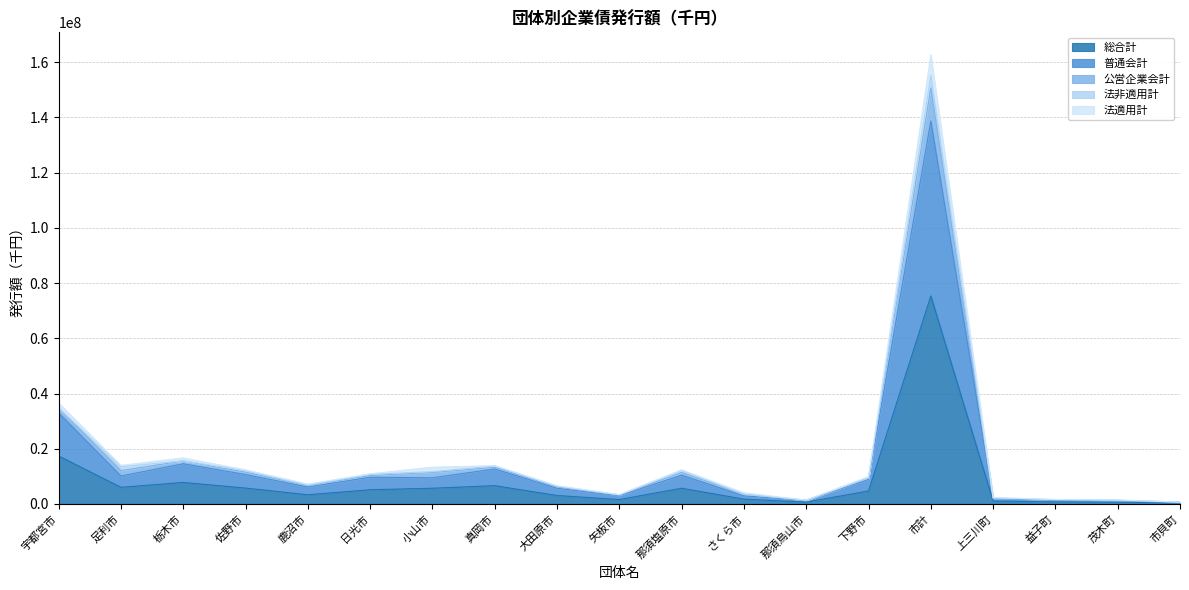

How many values in the 総合計 series are below 4707200?

9